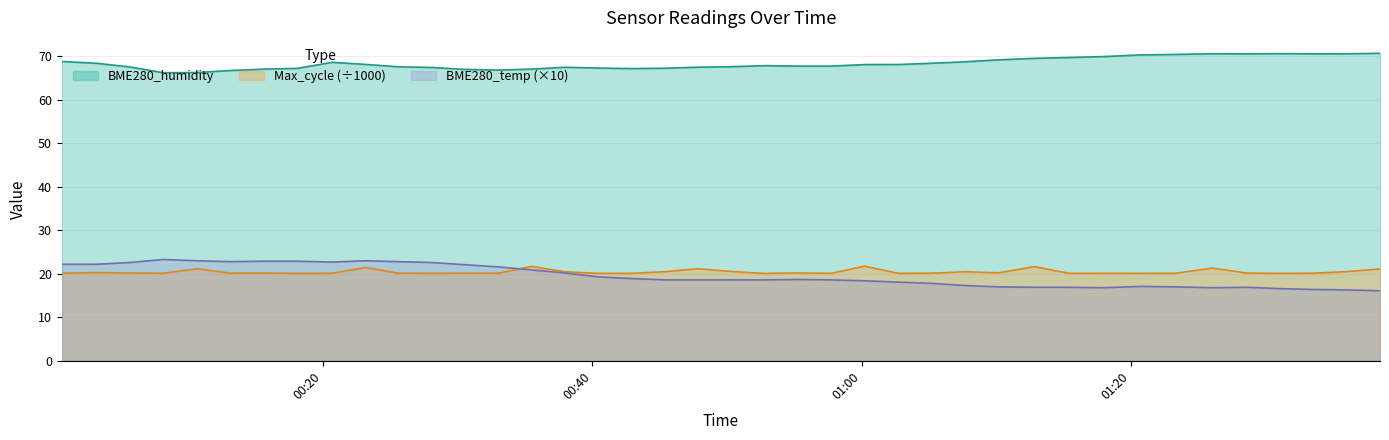

What is the approximate value of BME280_humidity at 2021/04/10 01:12:49?

69.5